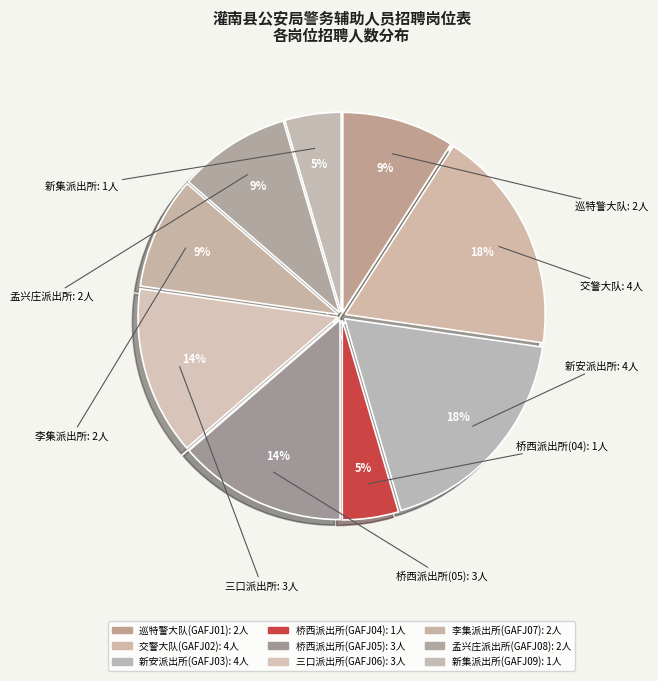

What is the total percentage of 桥西派出所(GAFJ04) and 新安派出所(GAFJ03)?

22.7%